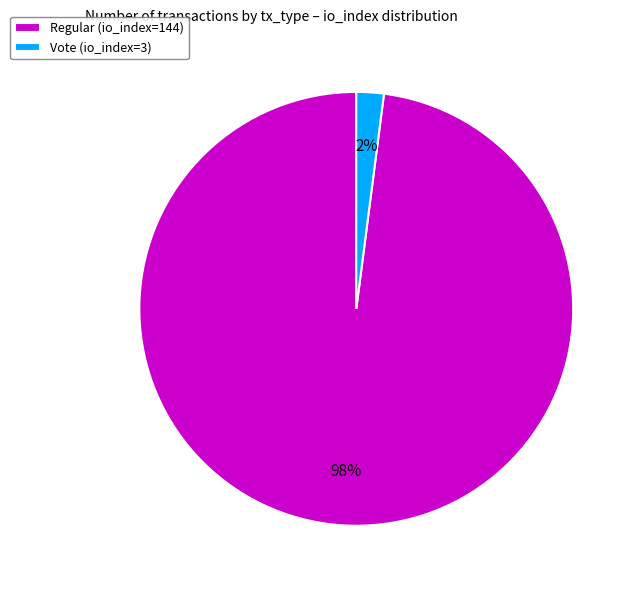

Rank the categories by value from lowest to highest.

Vote (io_index=3), Regular (io_index=144)